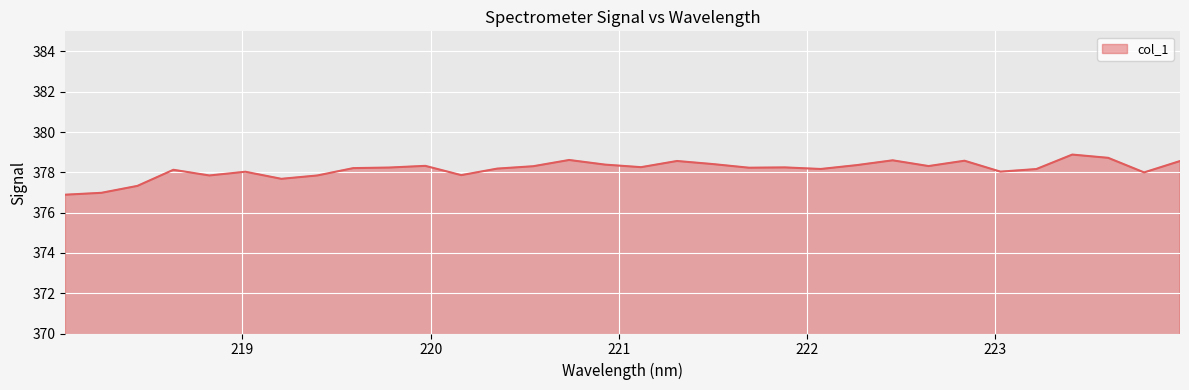

What is the greatest value displayed?

378.9